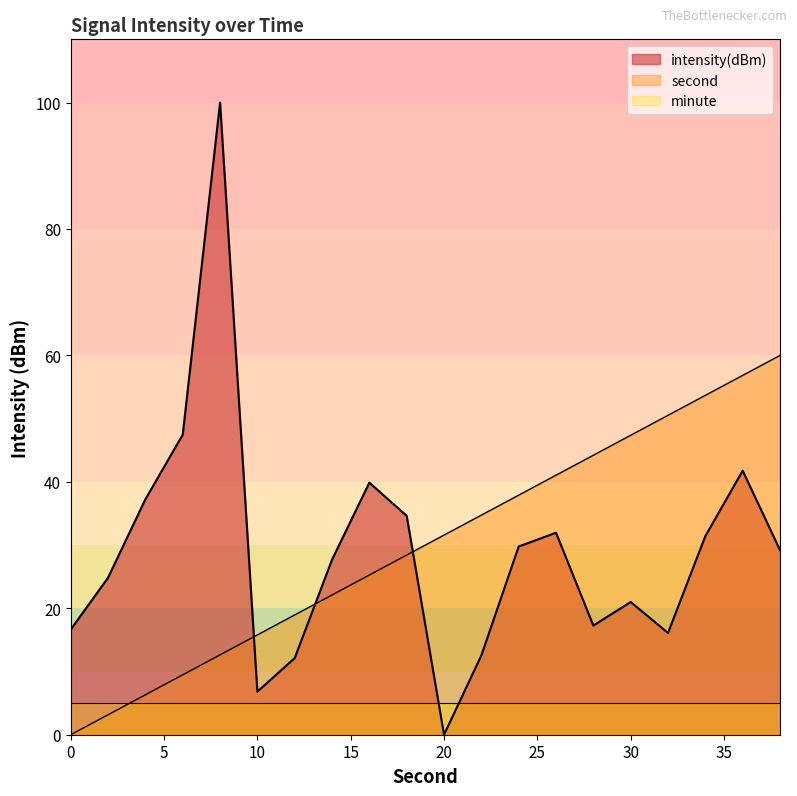

How many lines are shown in the chart?

3